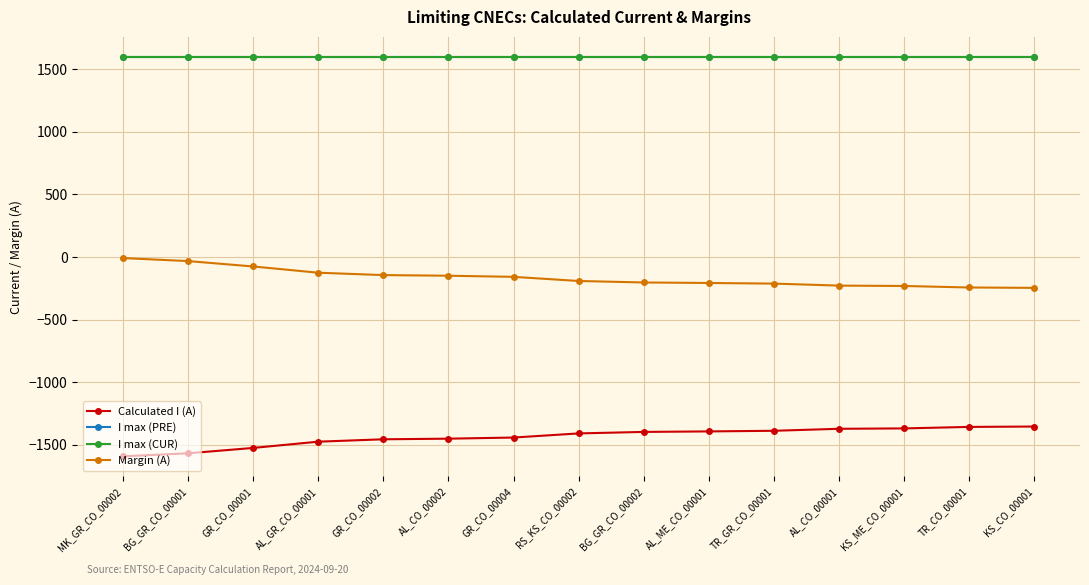

Which has a higher value, BG_GR_CO_00002 or TR_CO_00001?

TR_CO_00001